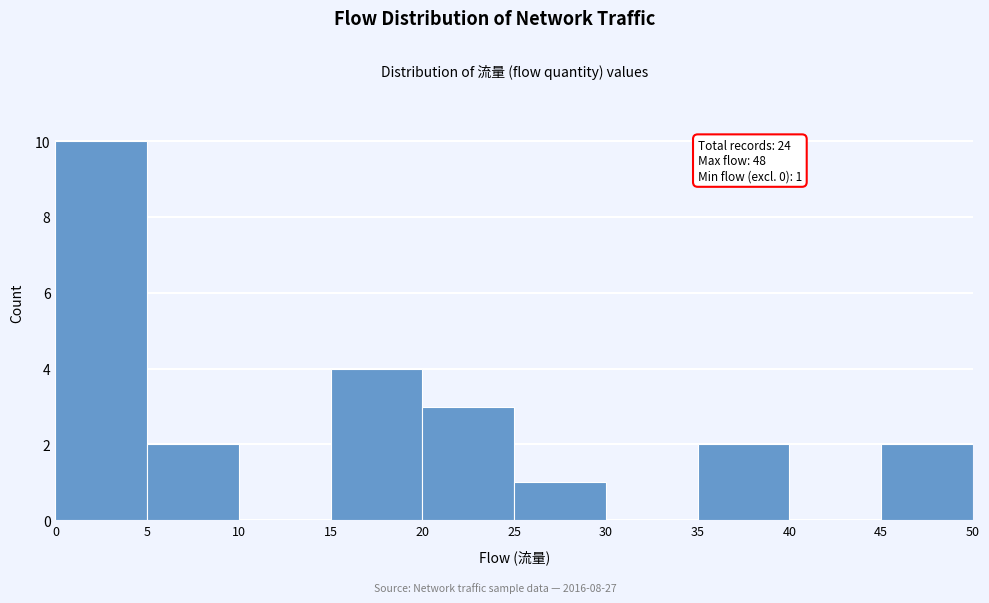

Which range on the x-axis has the tallest bar?

0 to 5